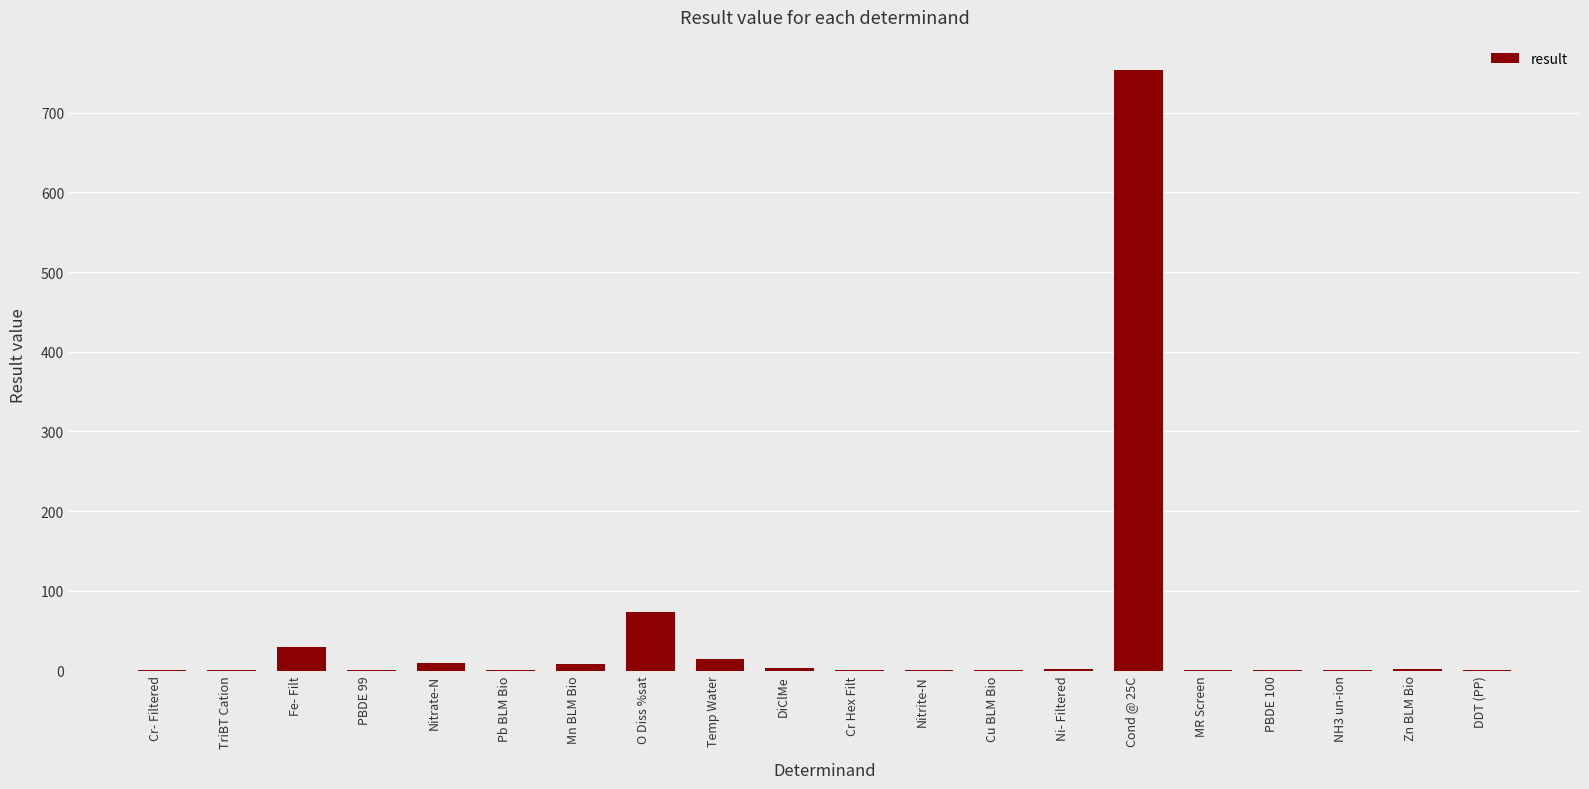

What is the change in value from Cu BLM Bio to PBDE 100?

-0.2